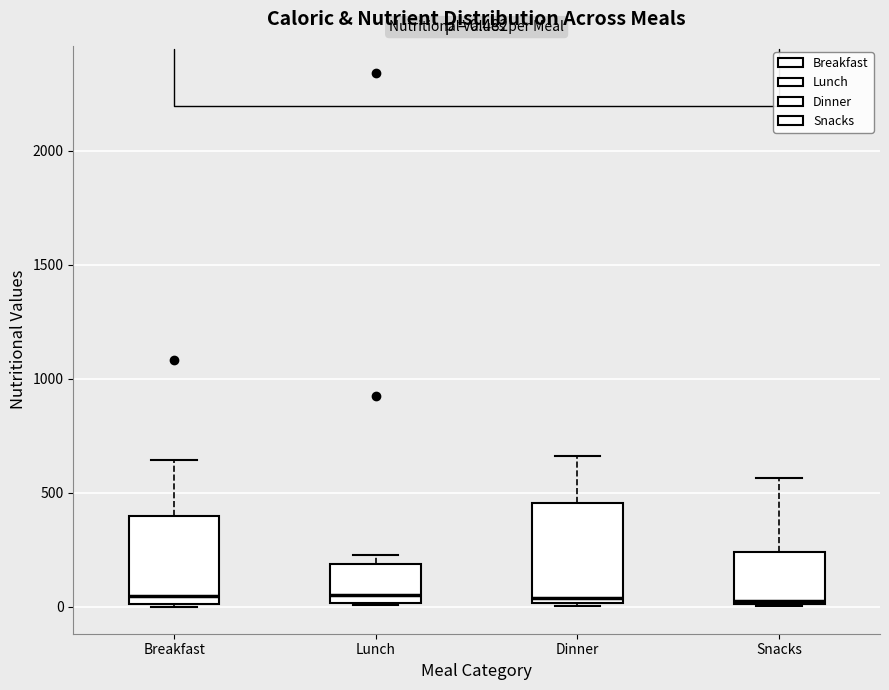

Which box is the tallest, from its lower edge to its upper edge?

Dinner